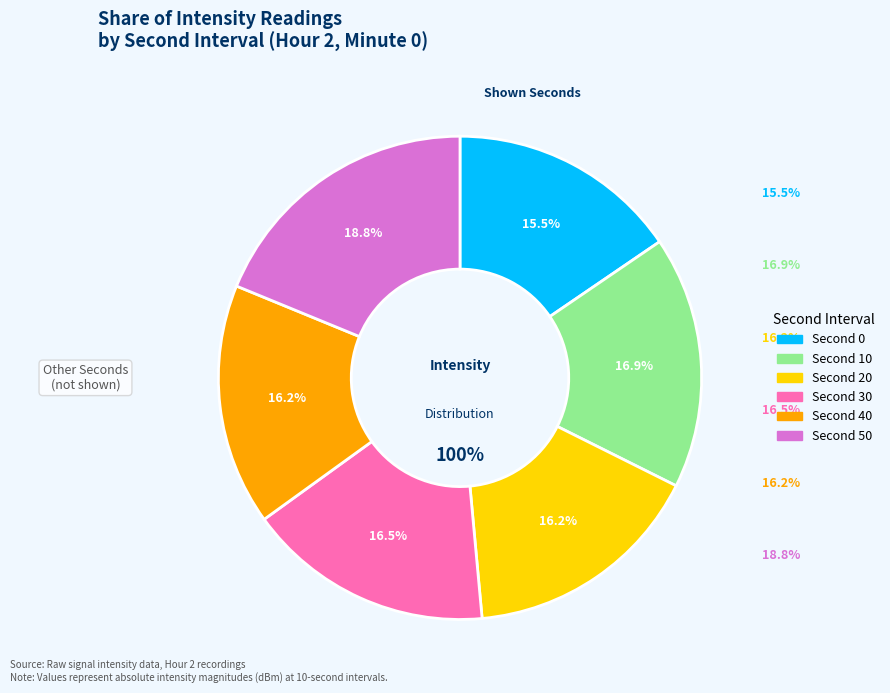

Is there a majority slice in this chart?

No